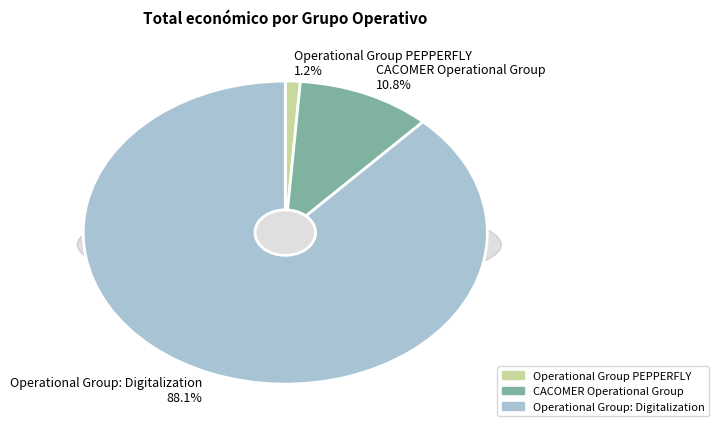

The Operational Group: Digitalization slice represents 88% of the pie. True or false?

True